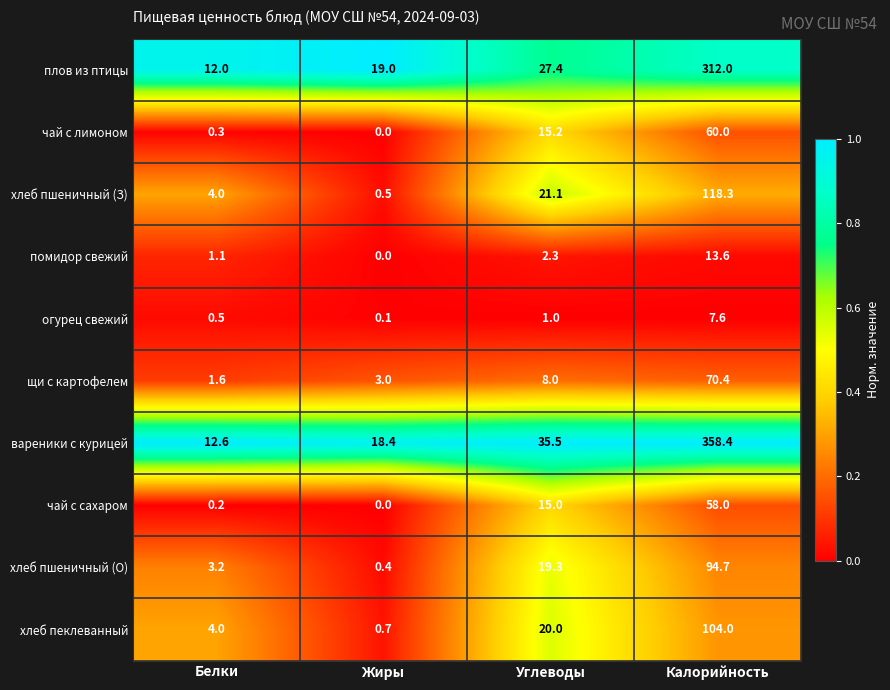

What is the total value across all series at Белки?

39.5